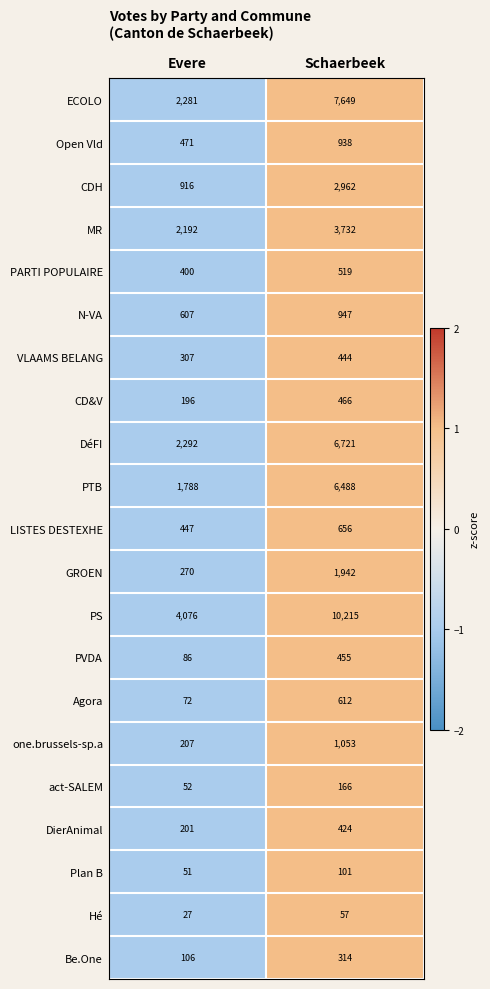

True or false: one.brussels-sp.a has a value of 1053 at Schaerbeek.

True